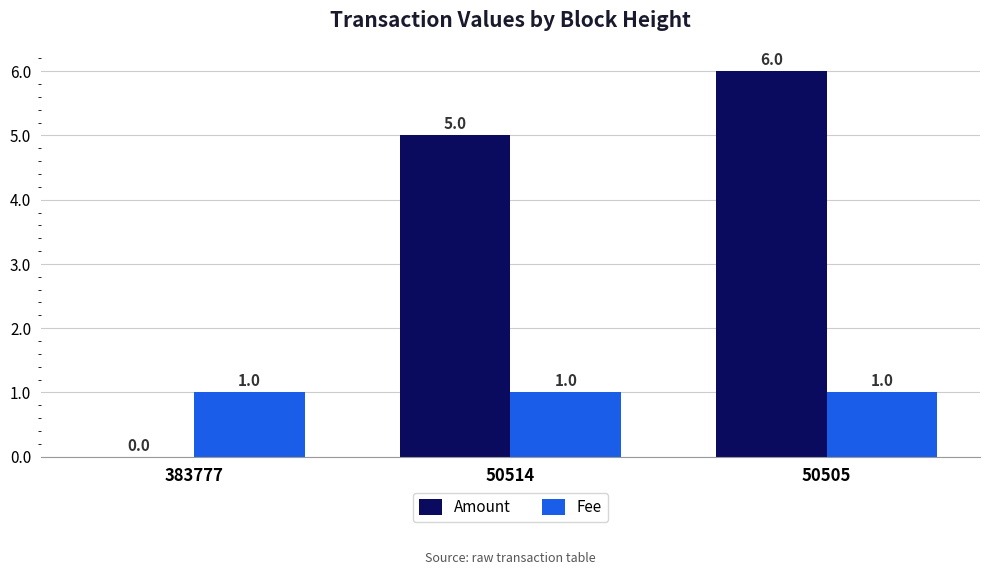

What is the spread (max minus min) of values at 383777?

1